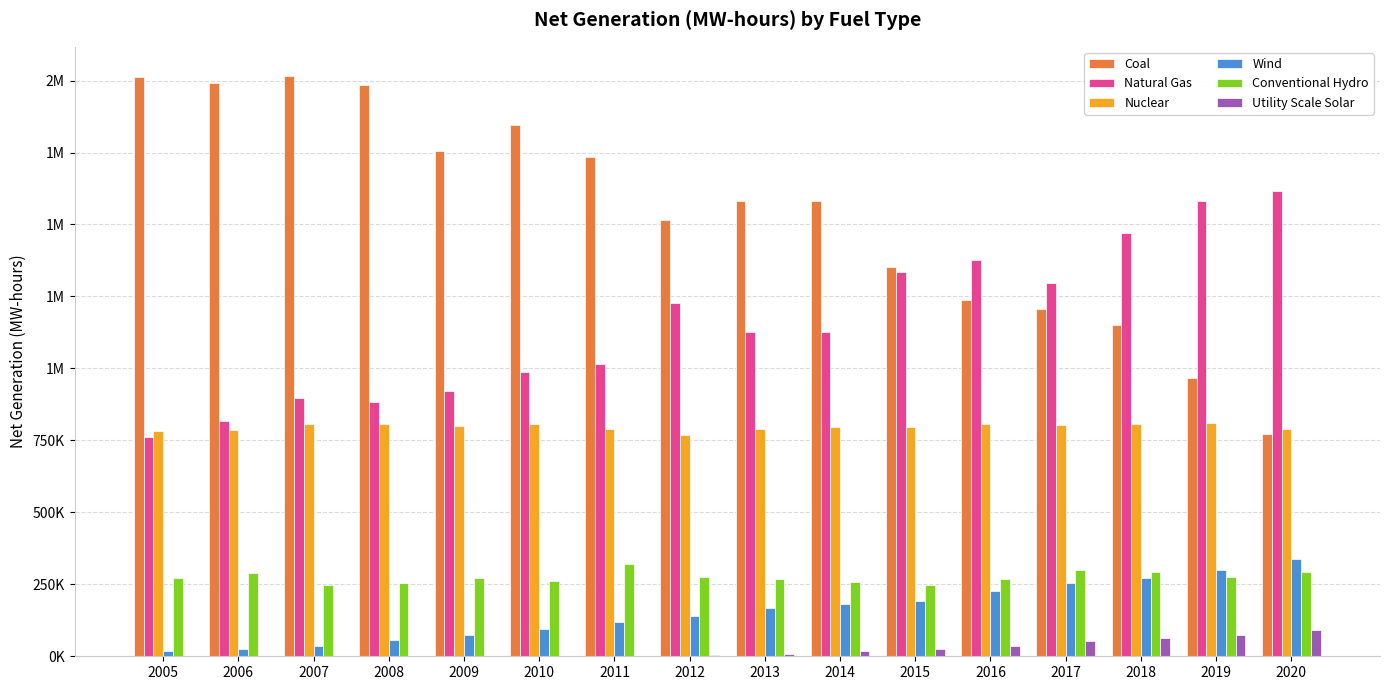

At 2005, list the series in order from smallest to largest.

Utility Scale Solar, Wind, Conventional Hydro, Natural Gas, Nuclear, Coal